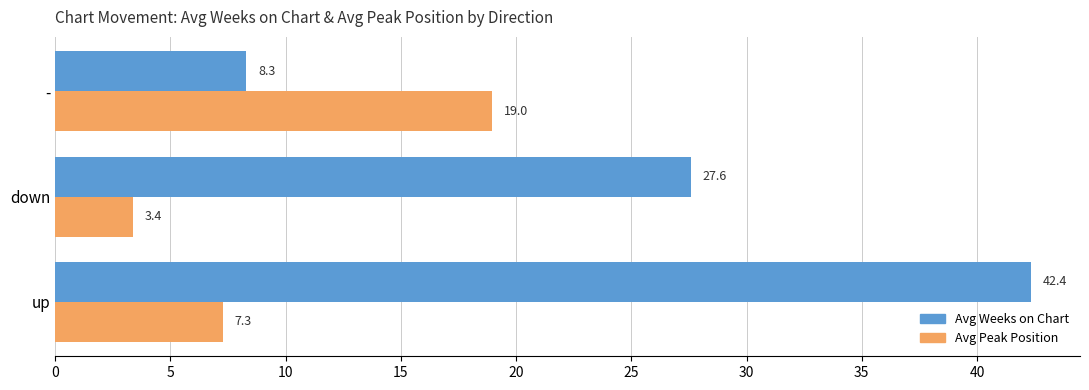

What is the maximum value for Avg Peak Position?

19.0